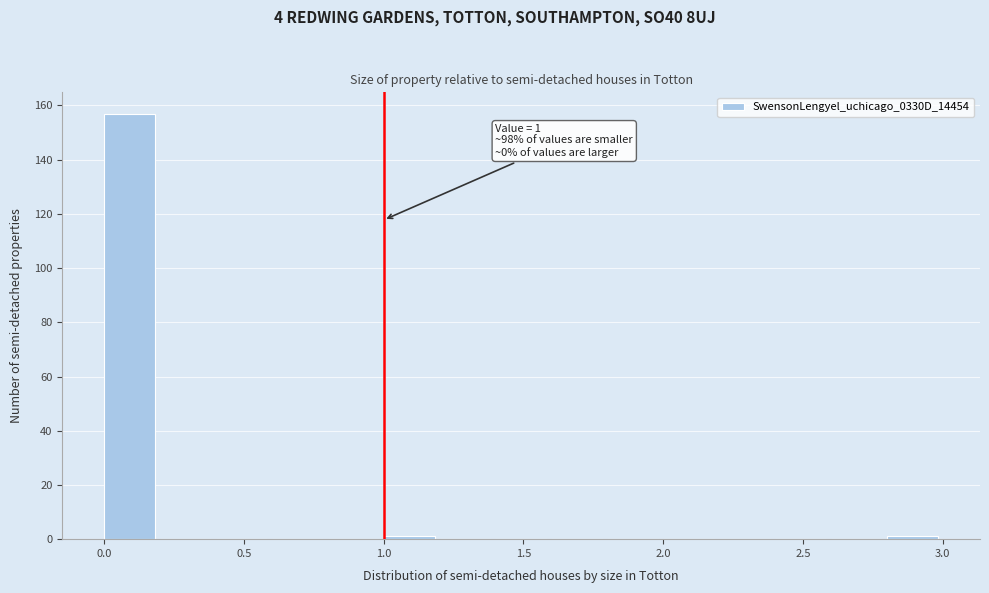

Which range on the x-axis has the tallest bar?

0.0 to 0.2